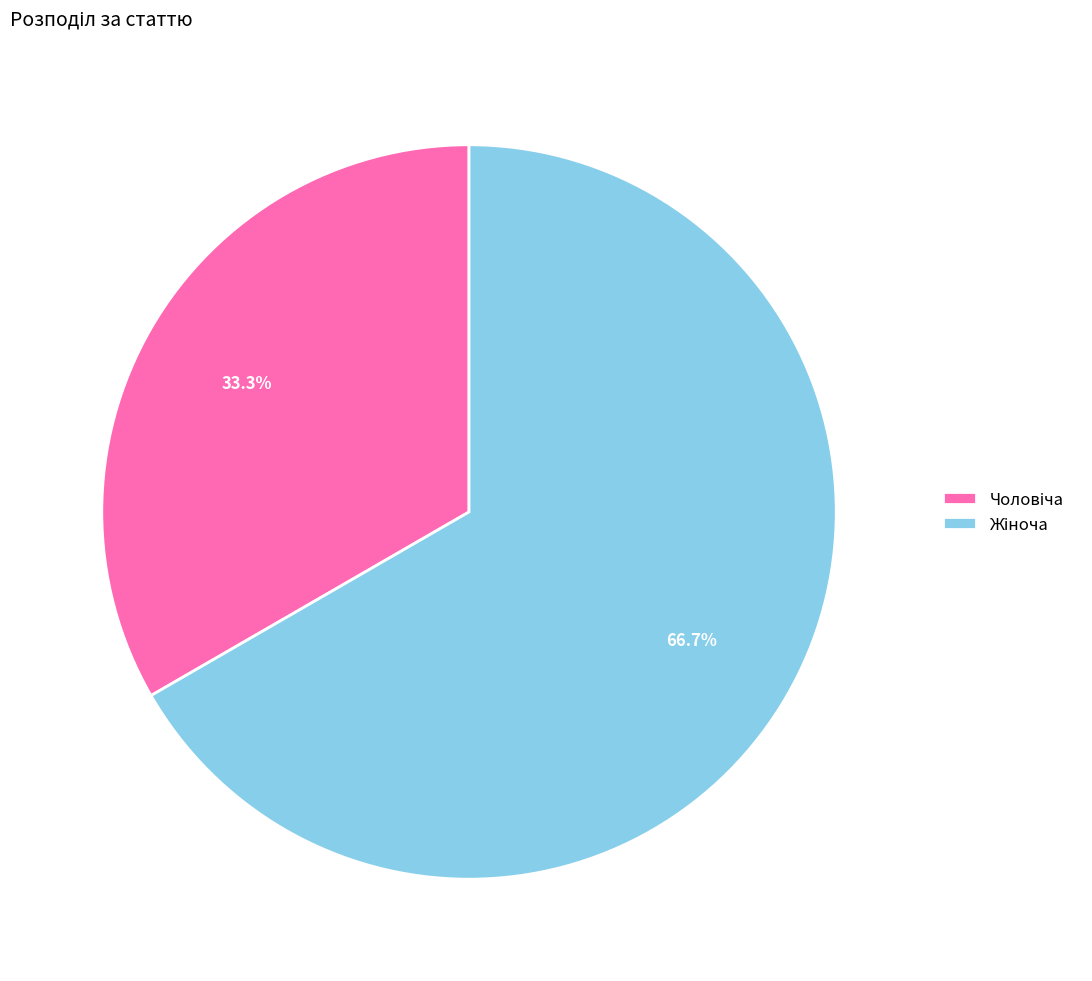

Is there any slice that represents more than half of the pie?

Yes